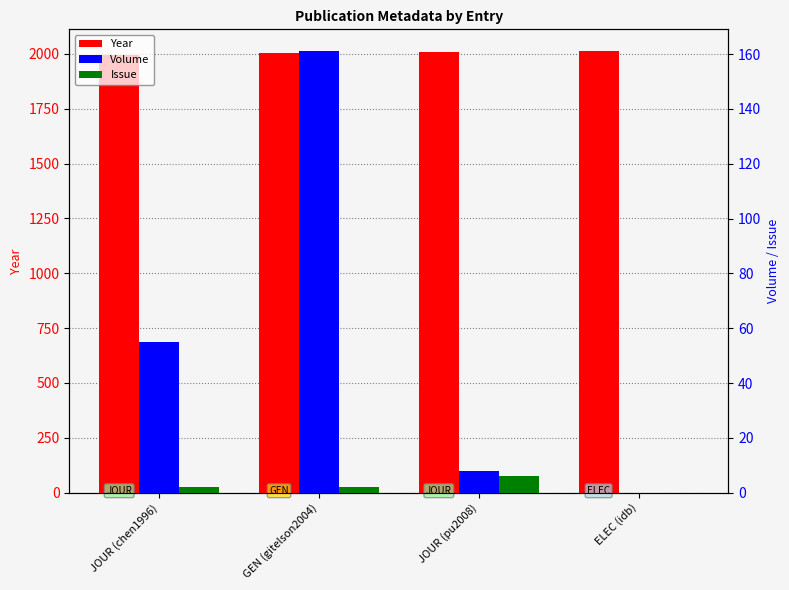

What is the total value across all series at JOUR (chen1996)?

2053